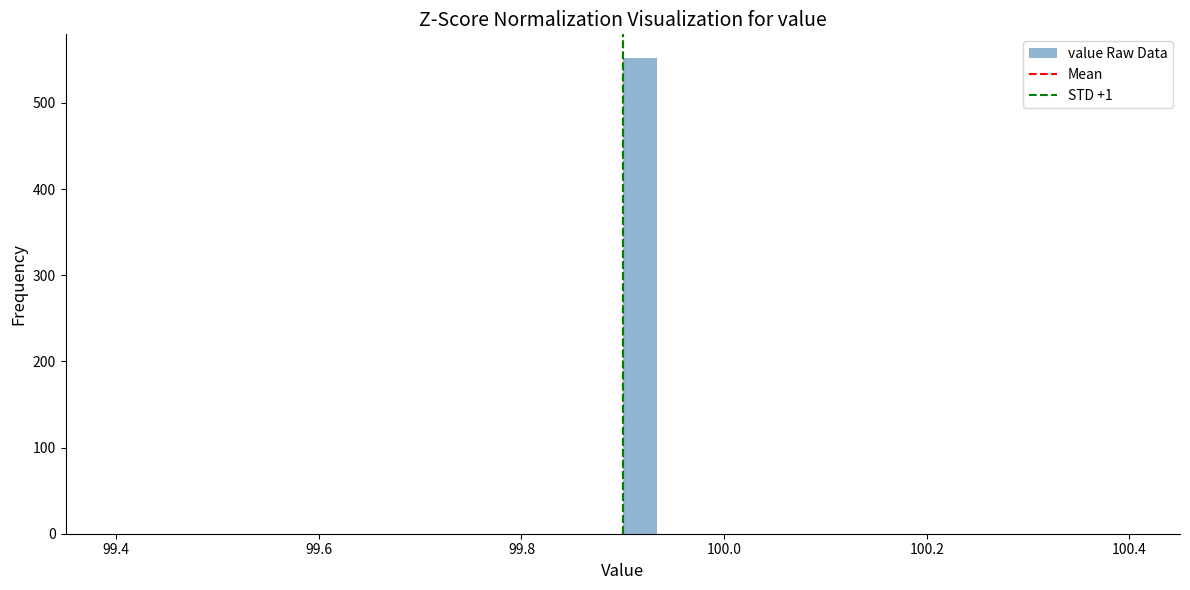

Around what value on the x-axis is the tallest bar? Give the approximate position of its centre, as read against the axis.

99.92